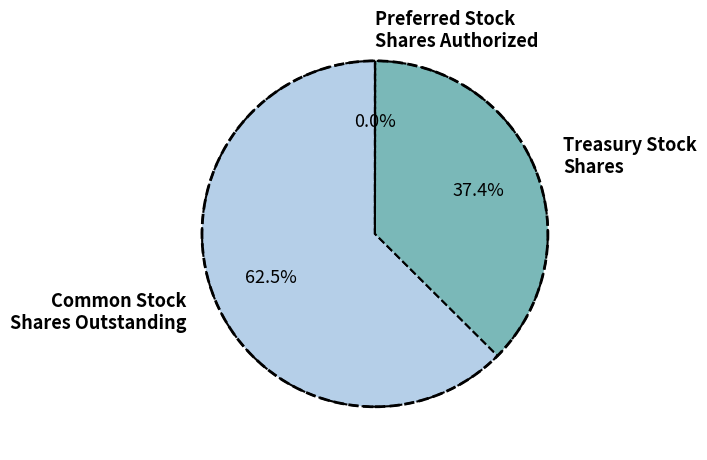

What is the majority slice?

Common Stock Shares Outstanding